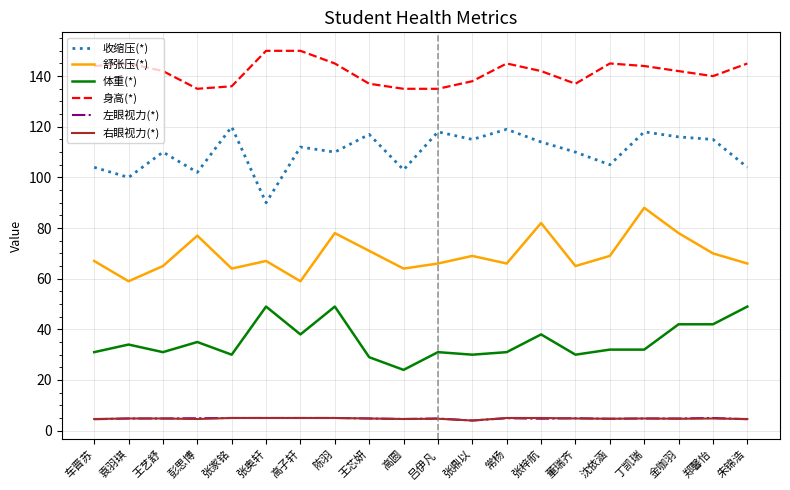

Between 张鼎以 and 丁凯瑞, which series saw the biggest shift?

舒张压(*)